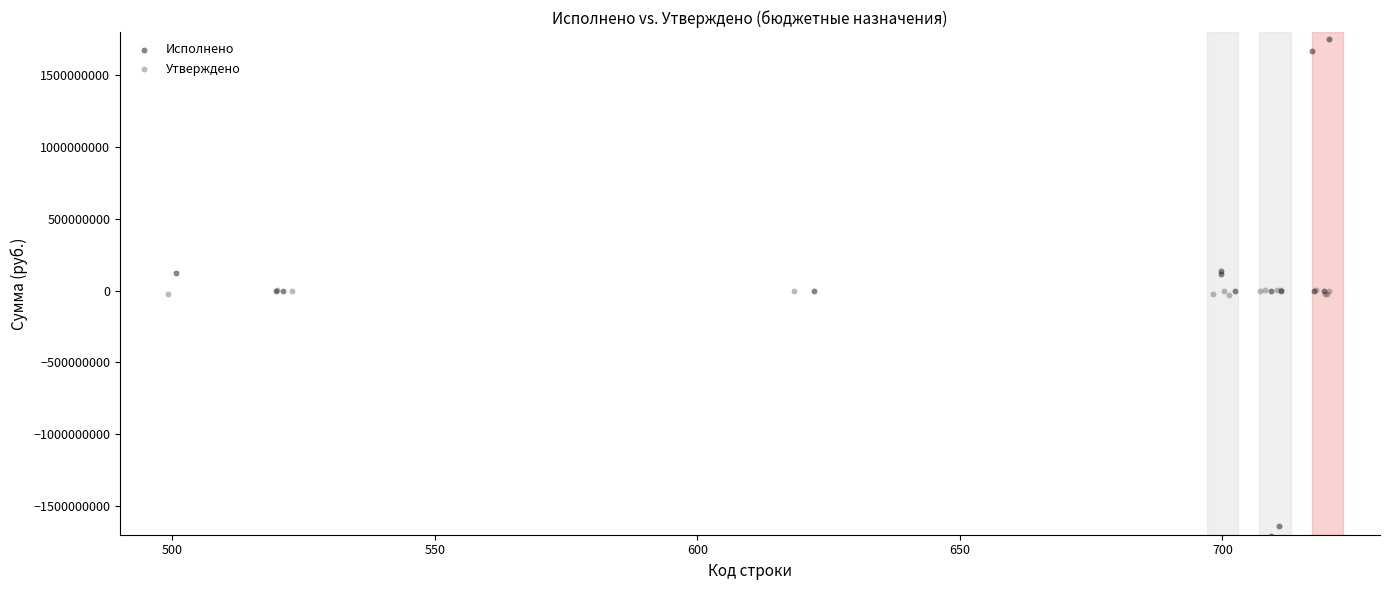

Which series reaches the maximum Y coordinate?

Исполнено